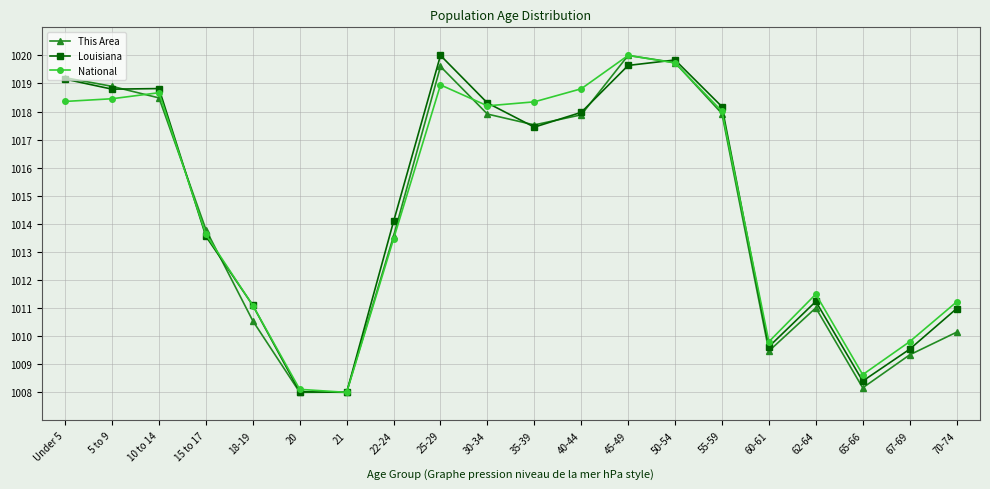

At which label does National first exceed 1018?

Under 5